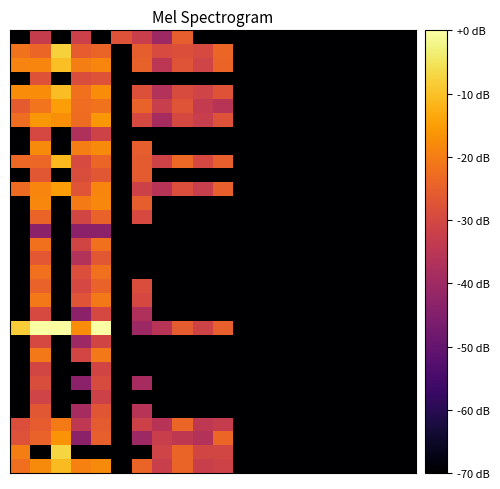

How many categories are shown in the chart?

20